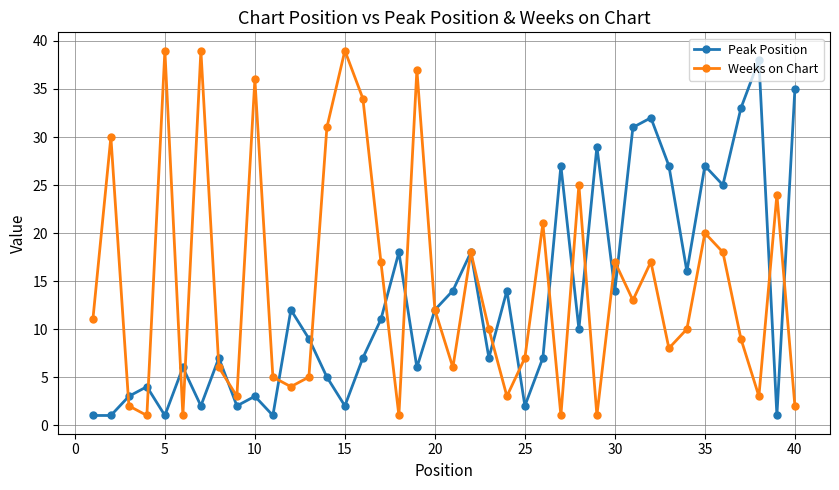

How many interior local valleys does the Weeks on Chart series have?

12